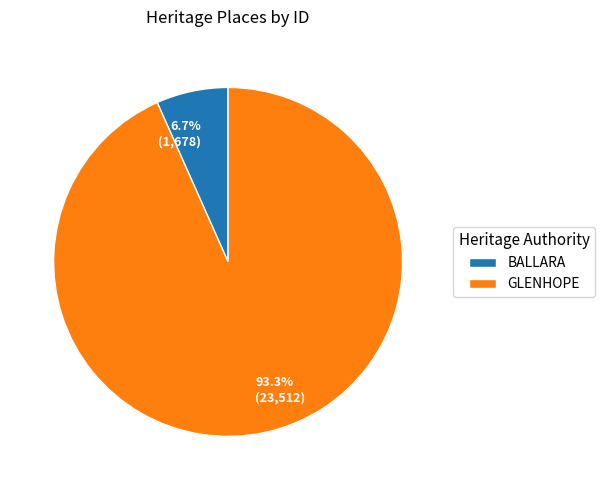

Does BALLARA account for over 50% of the chart?

No